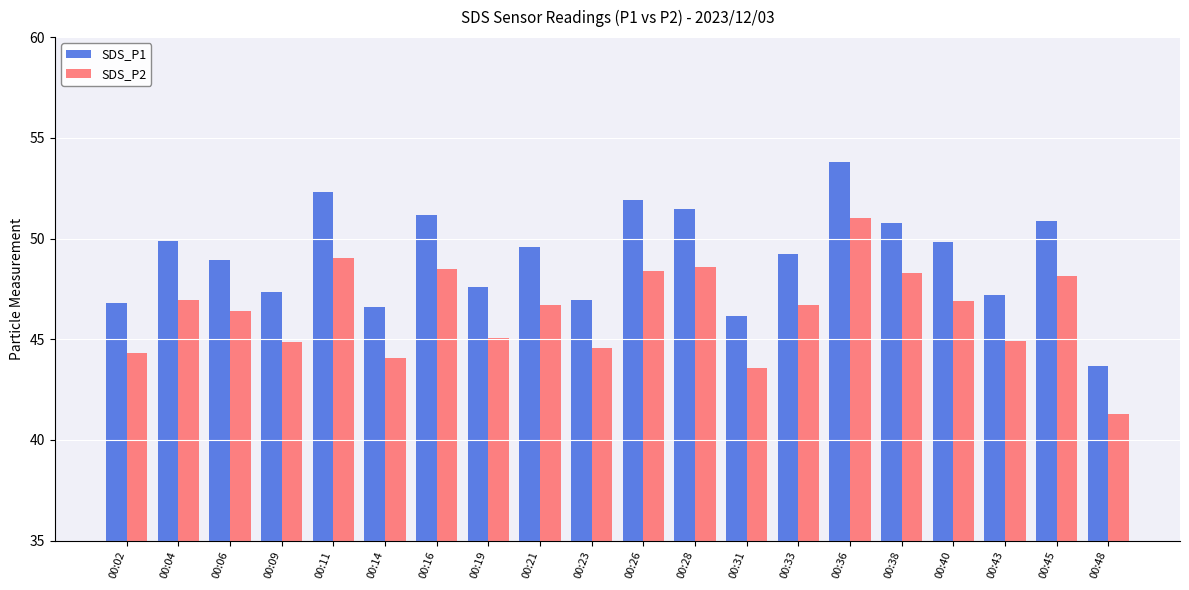

The SDS_P2 series shows 48.6 at 00:28. True or false?

True